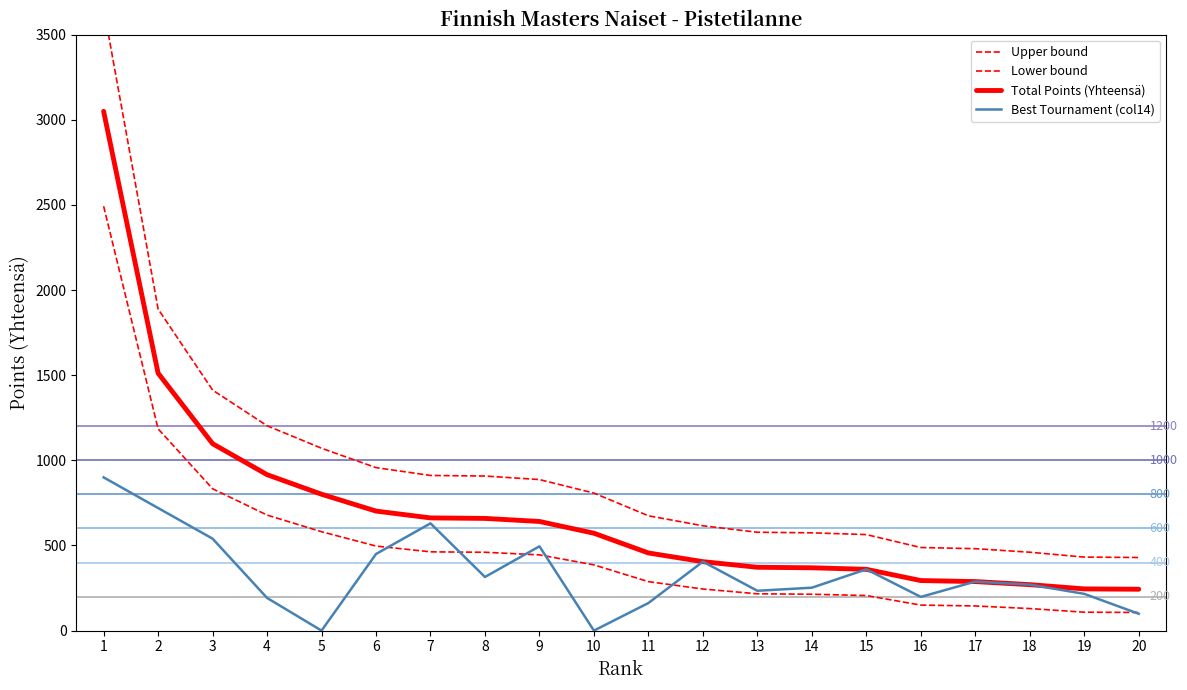

What is the difference between the Total Points (Yhteensä) values at 17 and 20?

45.0